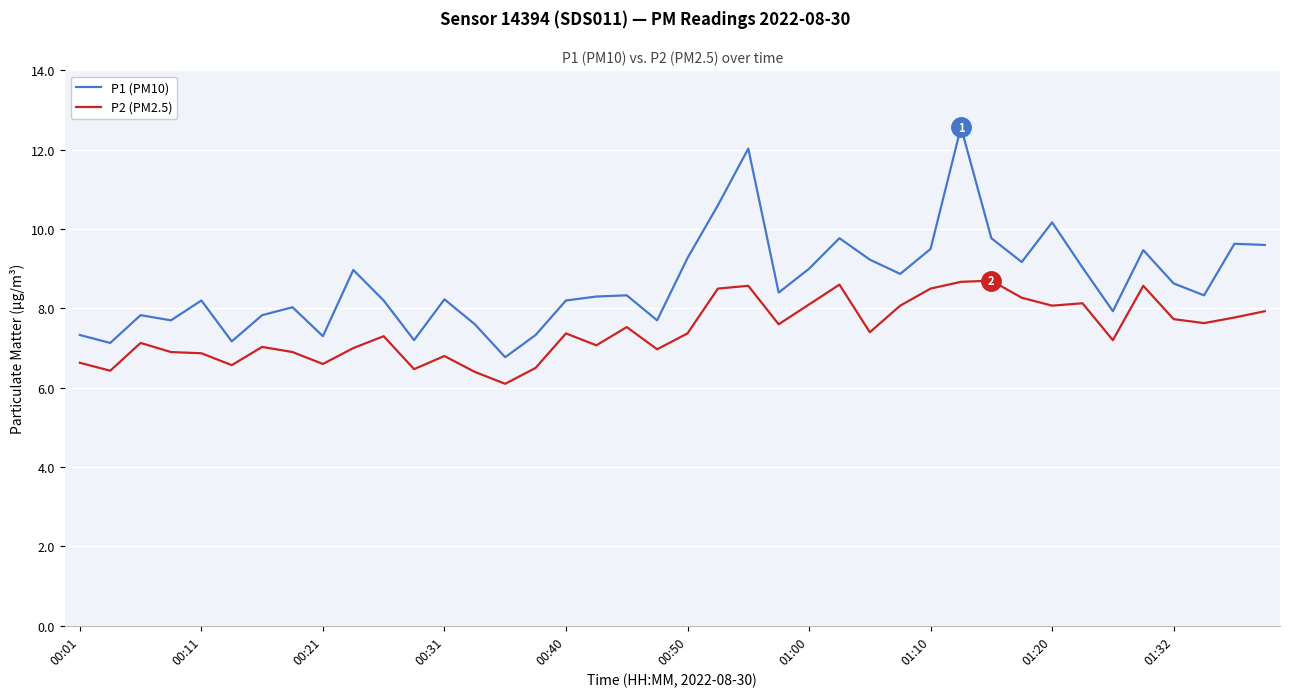

Which series has the largest total across all categories?

P1 (PM10)